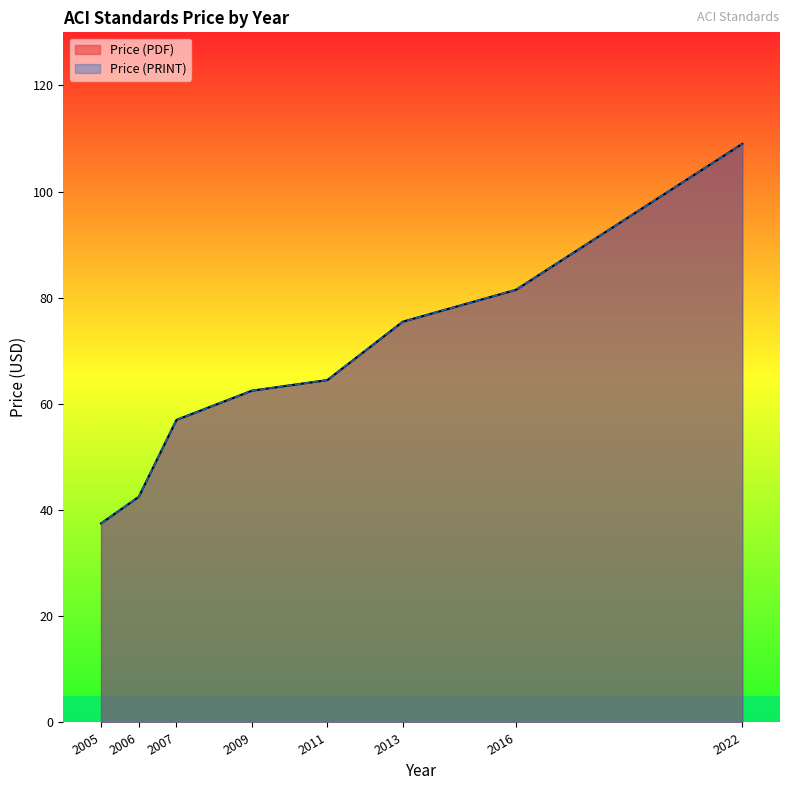

What are all the series names shown in the legend?

Price (PDF), Price (PRINT)